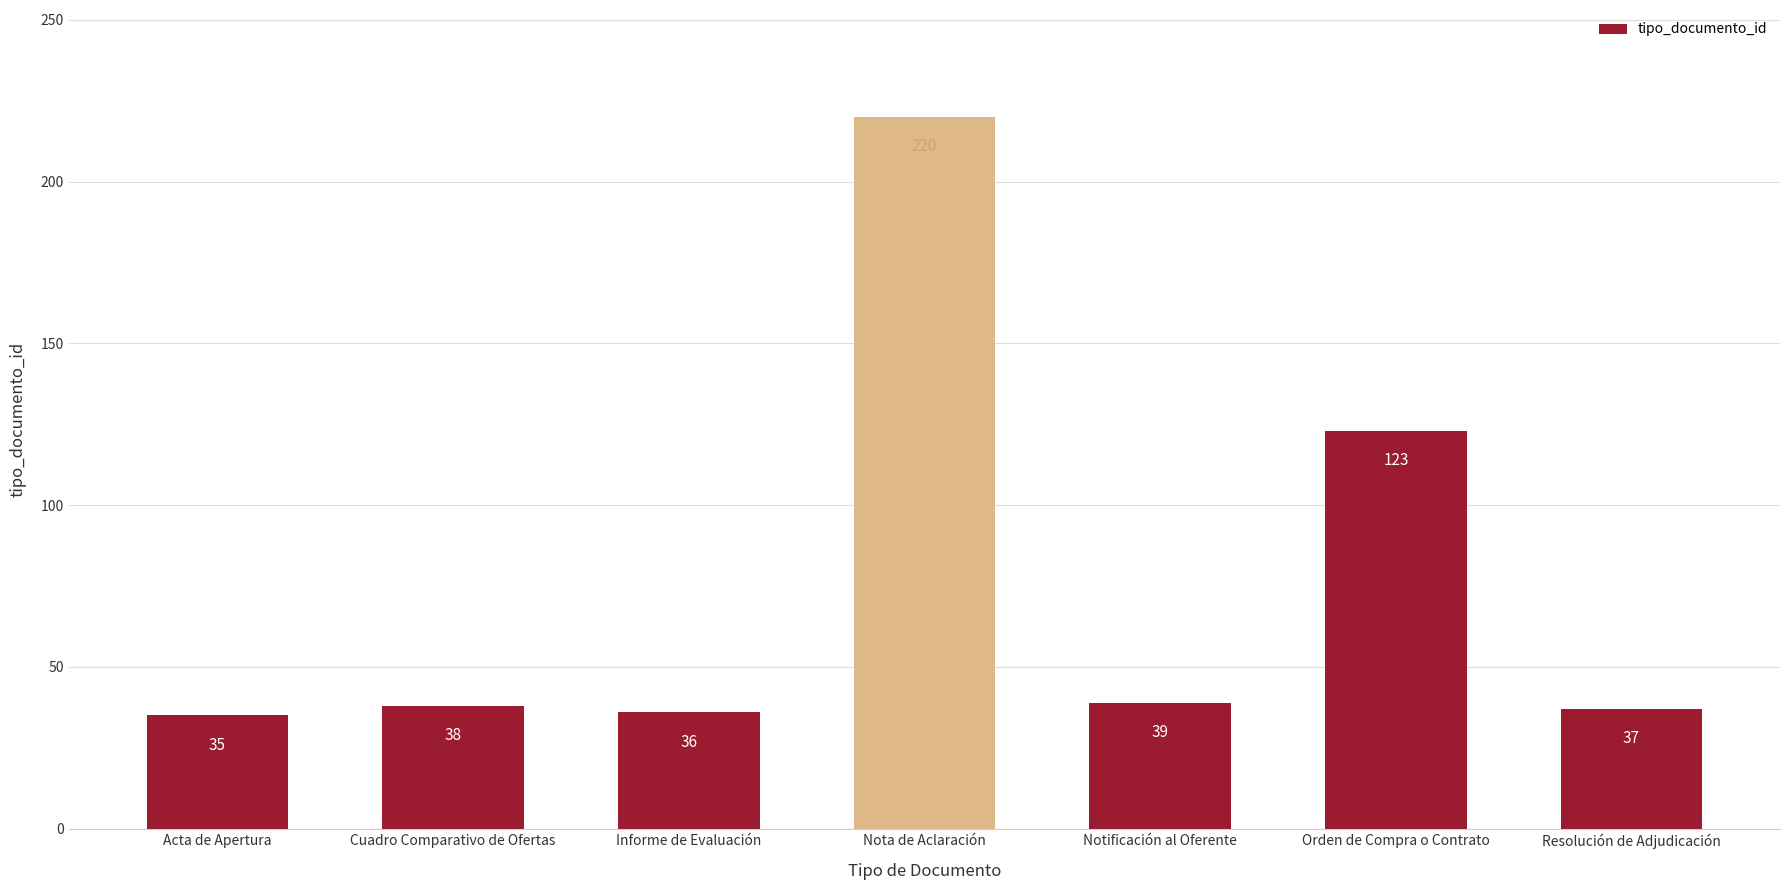

What is the minimum value shown in the chart?

35